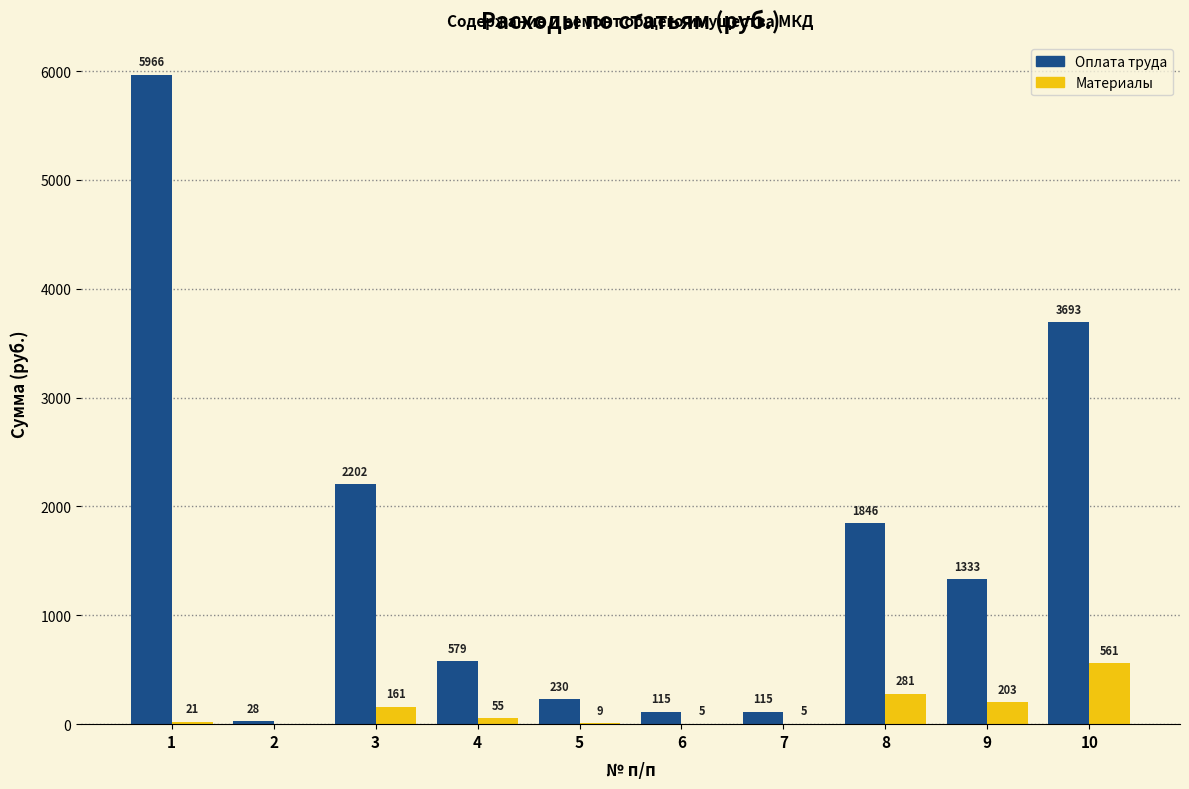

What are all the series names shown in the legend?

Оплата труда, Материалы